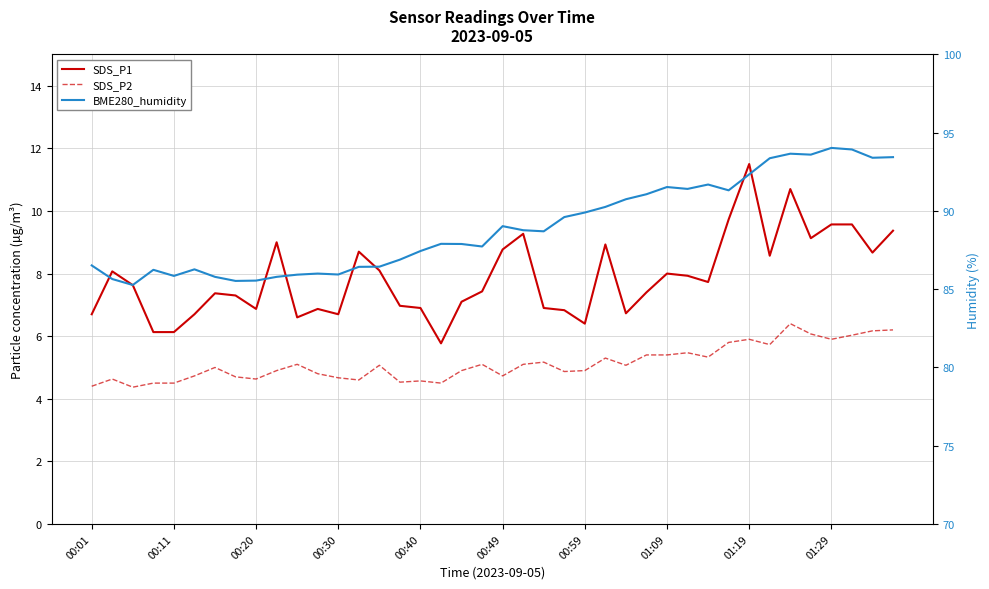

True or false: SDS_P1 has a value of 8.1 at 14.

True